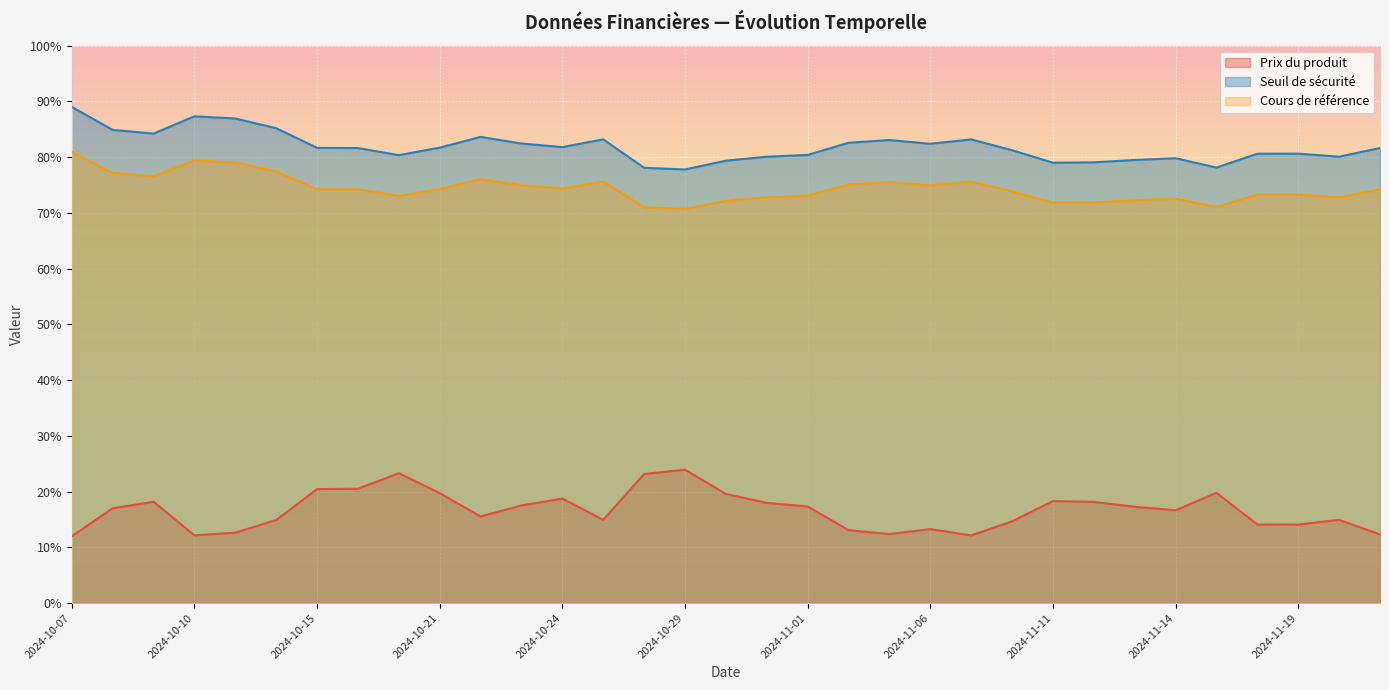

Is the value of Seuil de sécurité at 2024-10-29 greater than the value of Prix du produit at 2024-11-07?

Yes